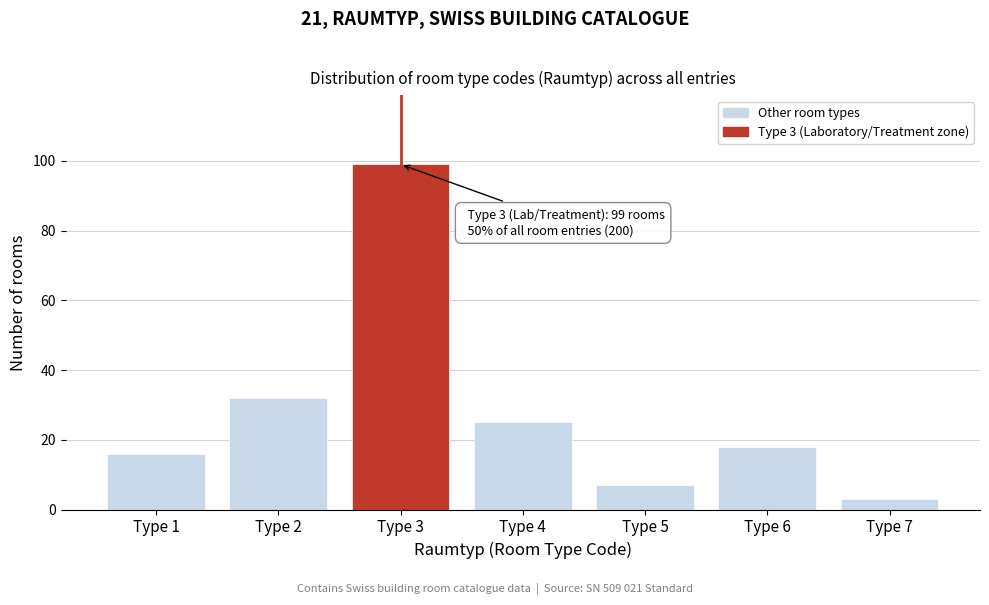

Reading left to right, list all the values displayed in this chart.

16	32	99	25	7	18	3